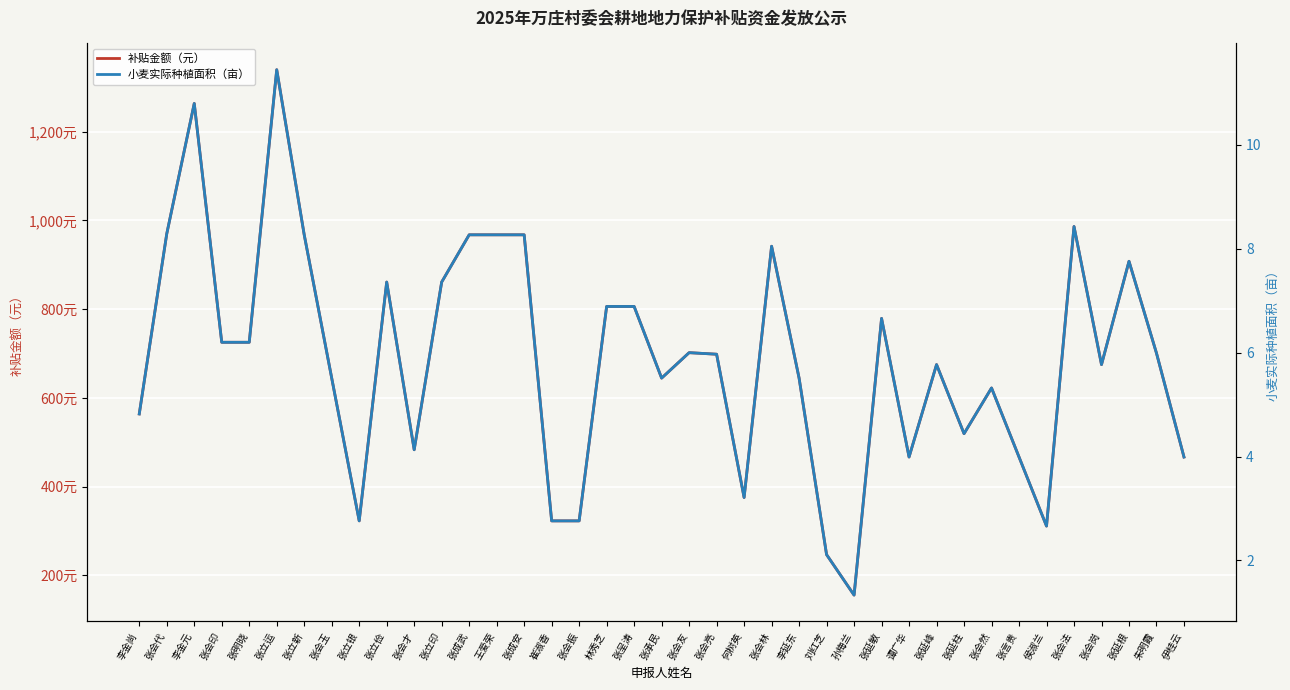

List the series in order of their overall mean, highest first.

补贴金额（元）, 小麦实际种植面积（亩）